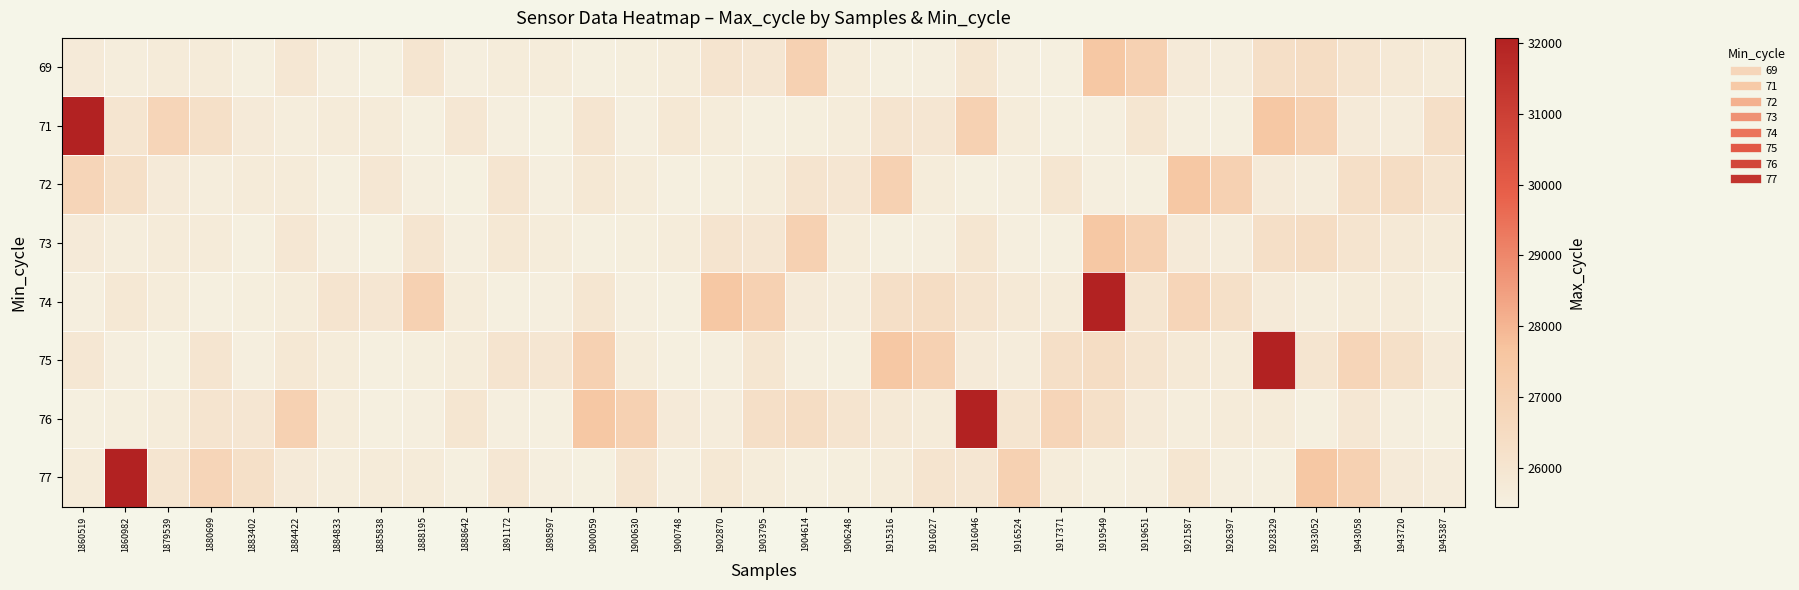

Reading right to left, what are all the values shown in this chart?

69: 1945387=25678	1943720=25781	1943058=26031	1933052=26420	1928329=26295	1926397=25617	1921587=25727	1919651=27051	1919549=27515	1917371=25499	1916524=25534	1916046=25966	1916027=25528	1915316=25485	1906248=25646	1904614=27032	1903795=25943	1902870=26045	1900748=25664	1900630=25547	1900059=25498	1898597=25647	1891172=25648	1888642=25513	1888195=25995	1885838=25459	1884833=25533	1884422=25906	1883402=25488	1880699=25682	1879539=25689	1860982=25563	1860519=25735
71: 1945387=26295	1943720=25617	1943058=25727	1933052=27051	1928329=27515	1926397=25499	1921587=25534	1919651=25966	1919549=25528	1917371=25485	1916524=25646	1916046=27032	1916027=25943	1915316=26045	1906248=25664	1904614=25547	1903795=25498	1902870=25647	1900748=25848	1900630=25513	1900059=25995	1898597=25459	1891172=25533	1888642=25906	1888195=25488	1885838=25682	1884833=25689	1884422=25563	1883402=25735	1880699=26271	1879539=26825	1860982=26026	1860519=32068
72: 1945387=26031	1943720=26420	1943058=26295	1933052=25617	1928329=25727	1926397=27051	1921587=27515	1919651=25499	1919549=25534	1917371=25966	1916524=25528	1916046=25485	1916027=25646	1915316=27032	1906248=25943	1904614=26045	1903795=25664	1902870=25547	1900748=25498	1900630=25647	1900059=25848	1898597=25513	1891172=25995	1888642=25459	1888195=25533	1885838=25906	1884833=25488	1884422=25682	1883402=25689	1880699=25563	1879539=25735	1860982=26271	1860519=26825
73: 1945387=25678	1943720=25781	1943058=26031	1933052=26420	1928329=26295	1926397=25617	1921587=25727	1919651=27051	1919549=27515	1917371=25499	1916524=25534	1916046=25966	1916027=25528	1915316=25485	1906248=25646	1904614=27032	1903795=25943	1902870=26045	1900748=25664	1900630=25547	1900059=25498	1898597=25647	1891172=25848	1888642=25513	1888195=25995	1885838=25459	1884833=25533	1884422=25906	1883402=25488	1880699=25682	1879539=25689	1860982=25563	1860519=25735
74: 1945387=25488	1943720=25682	1943058=25689	1933052=25563	1928329=25735	1926397=26271	1921587=26825	1919651=26026	1919549=32068	1917371=25678	1916524=25781	1916046=26031	1916027=26420	1915316=26295	1906248=25617	1904614=25727	1903795=27051	1902870=27515	1900748=25499	1900630=25534	1900059=25966	1898597=25528	1891172=25485	1888642=25646	1888195=27032	1885838=25943	1884833=26045	1884422=25664	1883402=25547	1880699=25498	1879539=25647	1860982=25848	1860519=25513
75: 1945387=25735	1943720=26271	1943058=26825	1933052=26026	1928329=32068	1926397=25678	1921587=25781	1919651=26031	1919549=26420	1917371=26295	1916524=25617	1916046=25727	1916027=27051	1915316=27515	1906248=25499	1904614=25534	1903795=25966	1902870=25528	1900748=25485	1900630=25646	1900059=27032	1898597=25943	1891172=26045	1888642=25664	1888195=25547	1885838=25498	1884833=25647	1884422=25848	1883402=25513	1880699=25995	1879539=25459	1860982=25533	1860519=25906
76: 1945387=25459	1943720=25533	1943058=25906	1933052=25488	1928329=25682	1926397=25689	1921587=25563	1919651=25735	1919549=26271	1917371=26825	1916524=26026	1916046=32068	1916027=25678	1915316=25781	1906248=26031	1904614=26420	1903795=26295	1902870=25617	1900748=25727	1900630=27051	1900059=27515	1898597=25499	1891172=25534	1888642=25966	1888195=25528	1885838=25485	1884833=25646	1884422=27032	1883402=25943	1880699=26045	1879539=25664	1860982=25547	1860519=25498
77: 1945387=25617	1943720=25727	1943058=27051	1933052=27515	1928329=25499	1926397=25534	1921587=25966	1919651=25528	1919549=25485	1917371=25646	1916524=27032	1916046=25943	1916027=26045	1915316=25664	1906248=25547	1904614=25498	1903795=25647	1902870=25848	1900748=25513	1900630=25995	1900059=25459	1898597=25533	1891172=25906	1888642=25488	1888195=25682	1885838=25689	1884833=25563	1884422=25735	1883402=26271	1880699=26825	1879539=26026	1860982=32068	1860519=25678